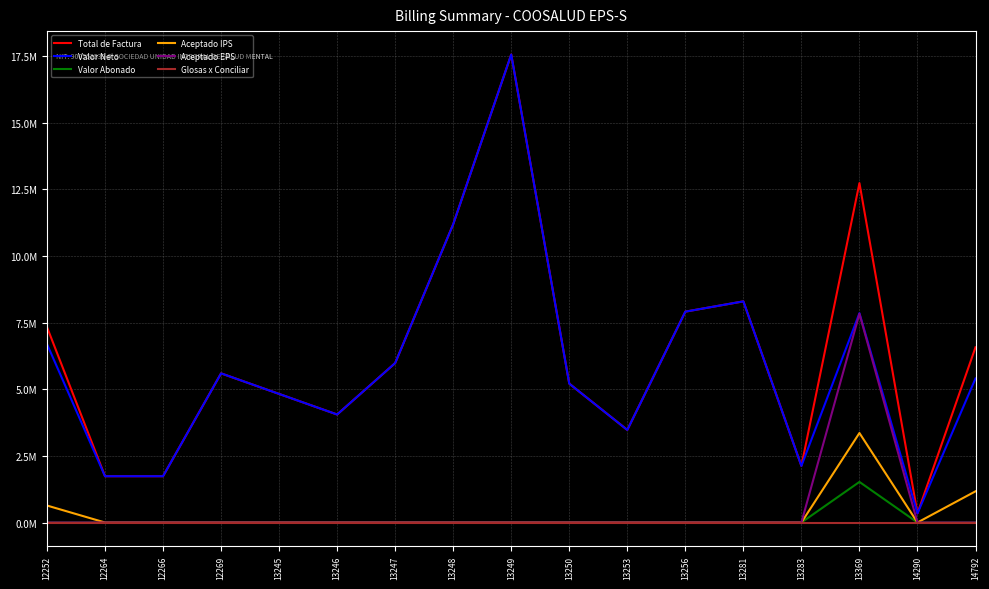

What are all the series names shown in the legend?

Total de Factura, Valor Neto, Valor Abonado, Aceptado IPS, Aceptado EPS, Glosas x Conciliar